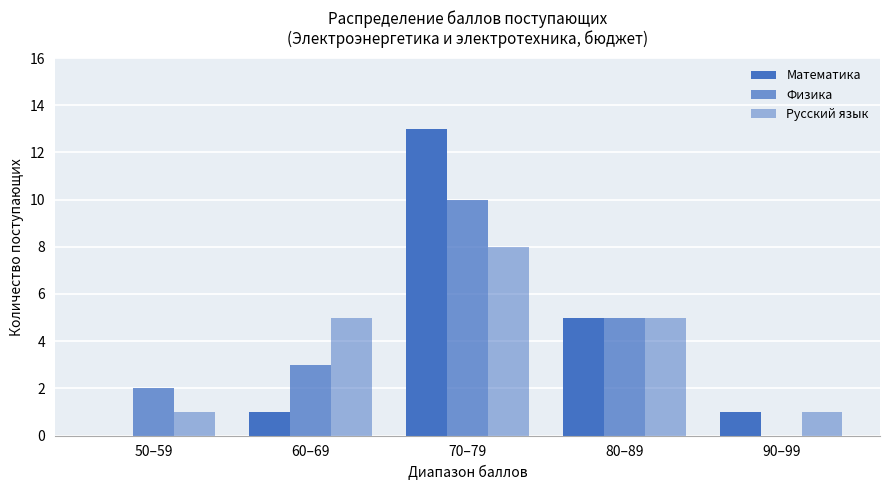

Which label corresponds to the smallest value in the chart?

50–59